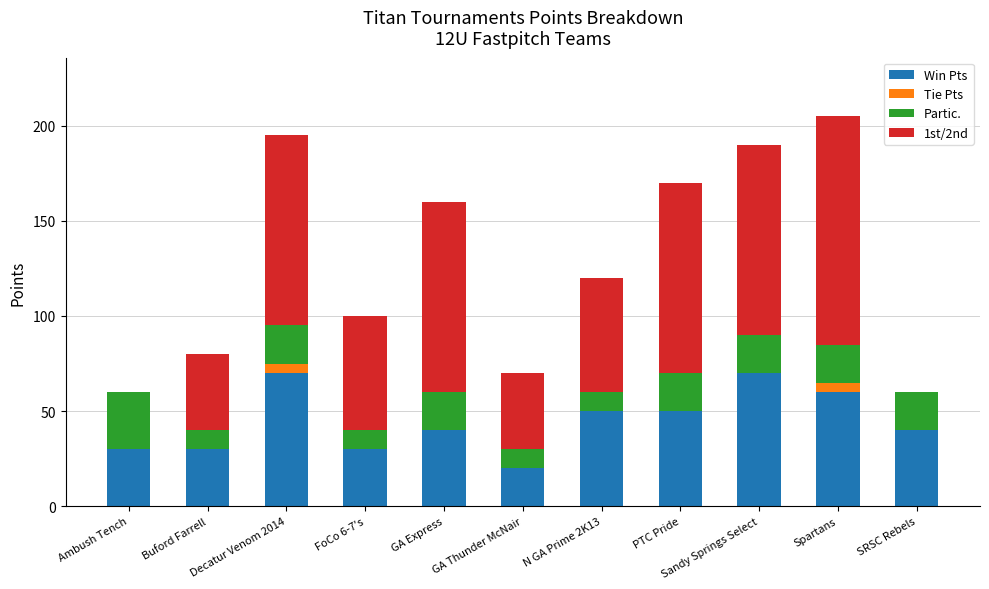

What is the sum of all Win Pts values?

490